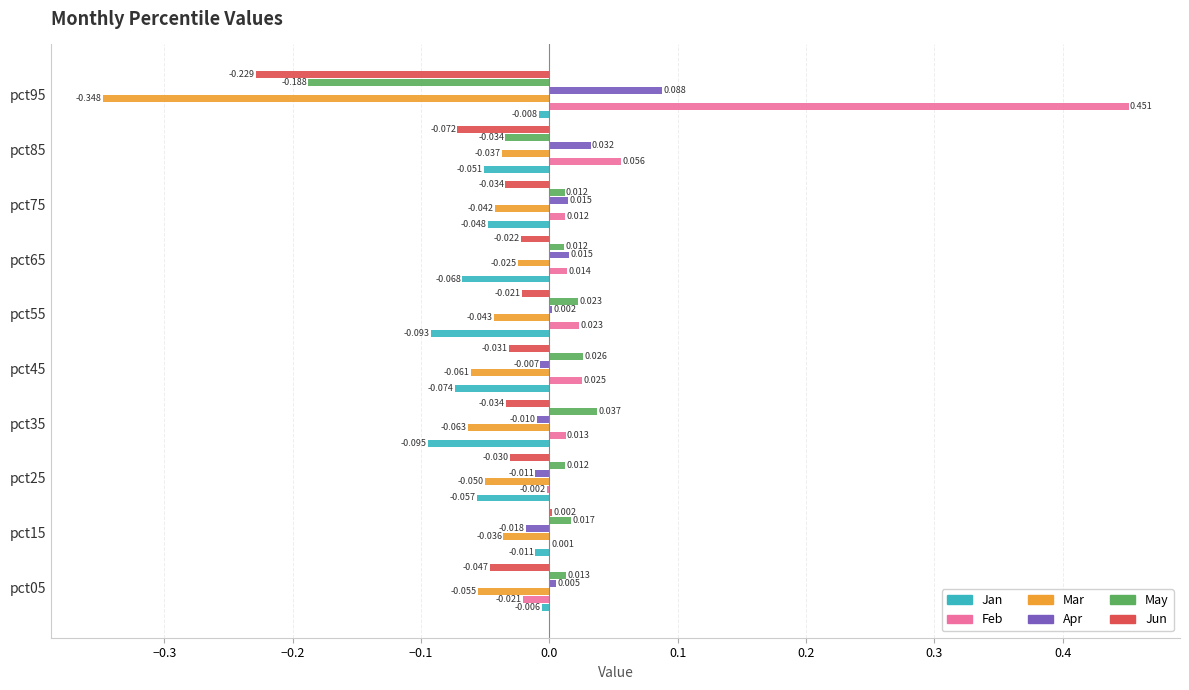

Which series has the largest total across all categories?

Feb